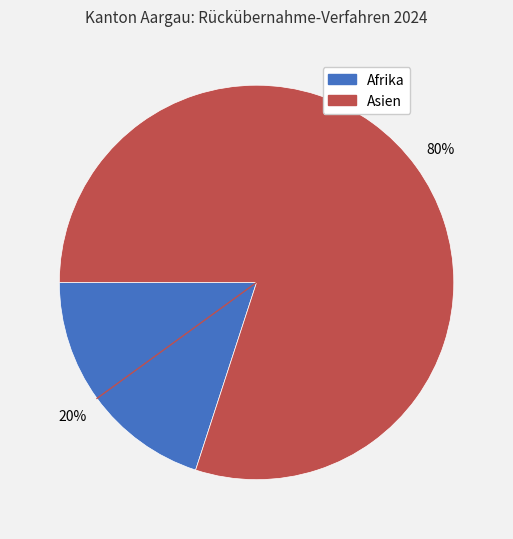

Which slice is the largest?

Asien